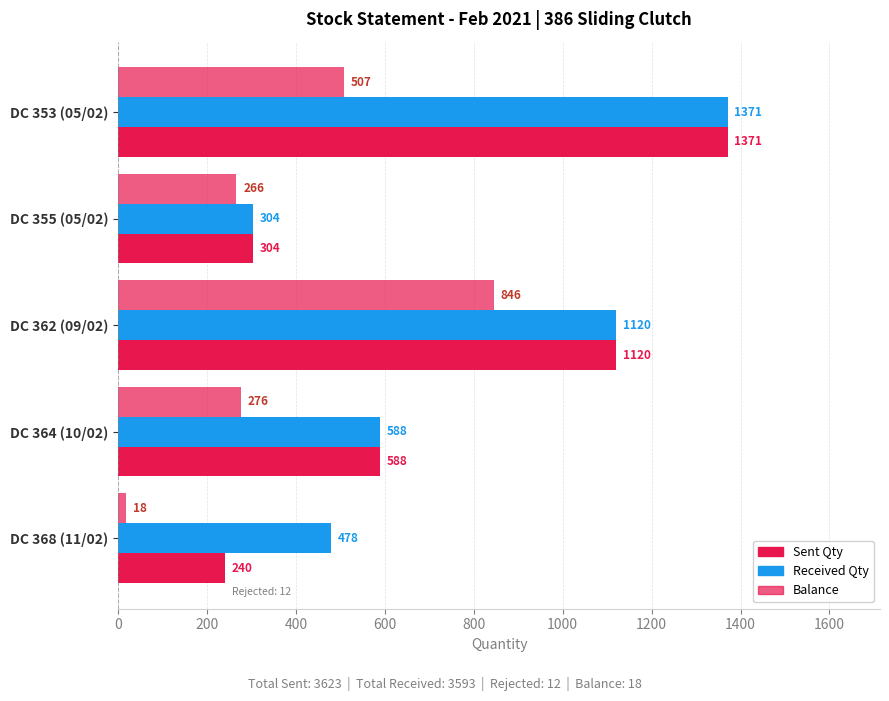

Count the Received Qty values in the range 478 to 1120.

3